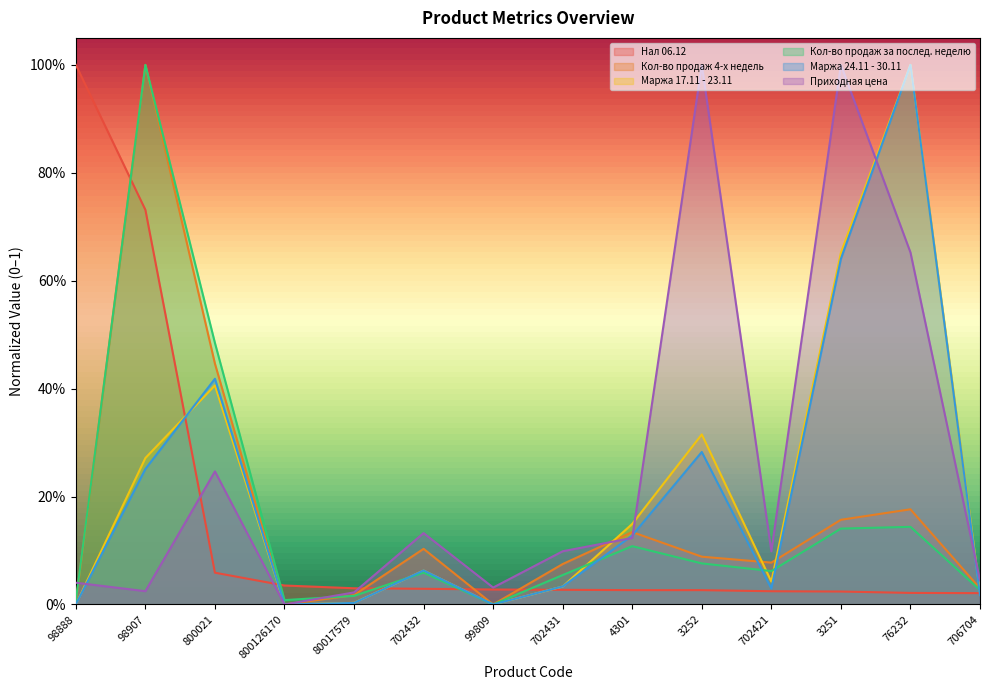

Which series has the largest total across all categories?

Приходная цена